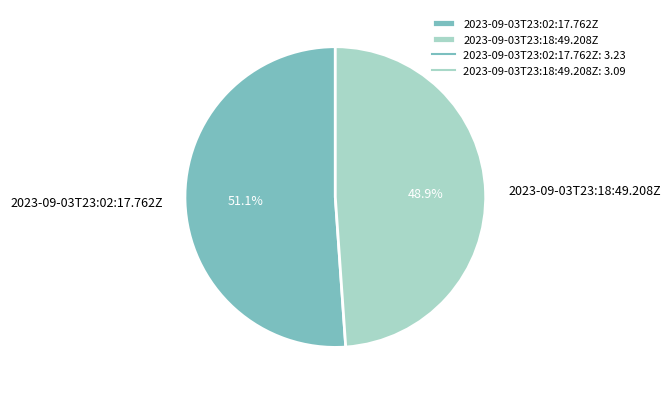

What percentage is the 2023-09-03T23:02:17.762Z slice, to the nearest percent?

51%